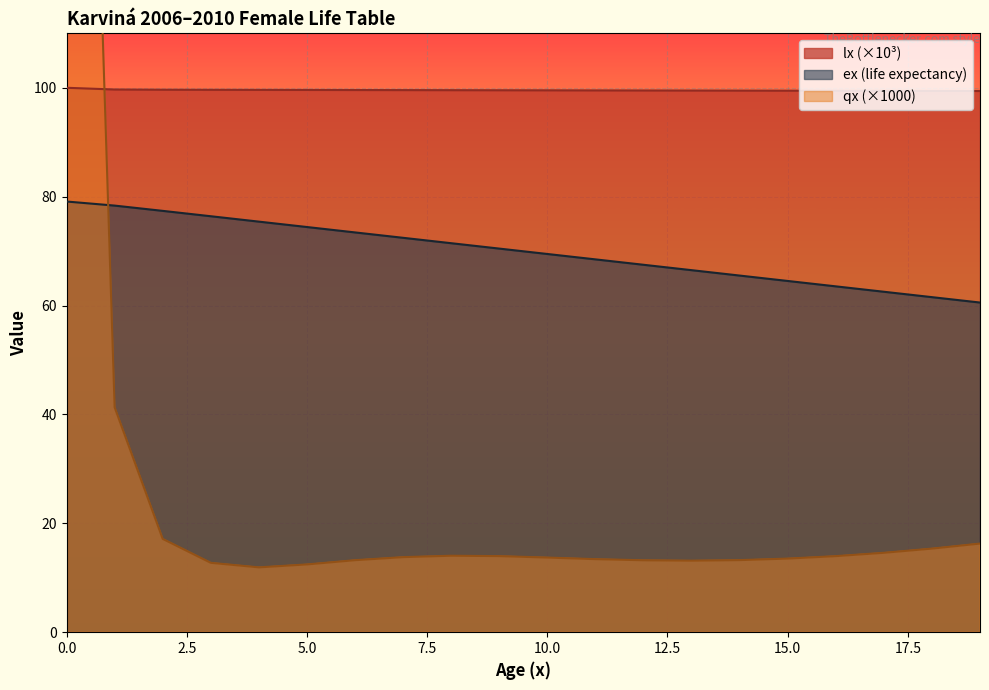

Where do ex and qx_scaled first cross each other?

0 and 1